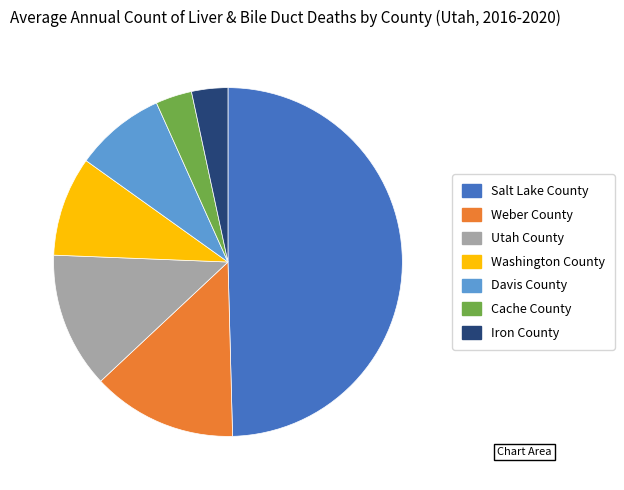

Combined, do Washington County and Utah County account for over 50%?

No